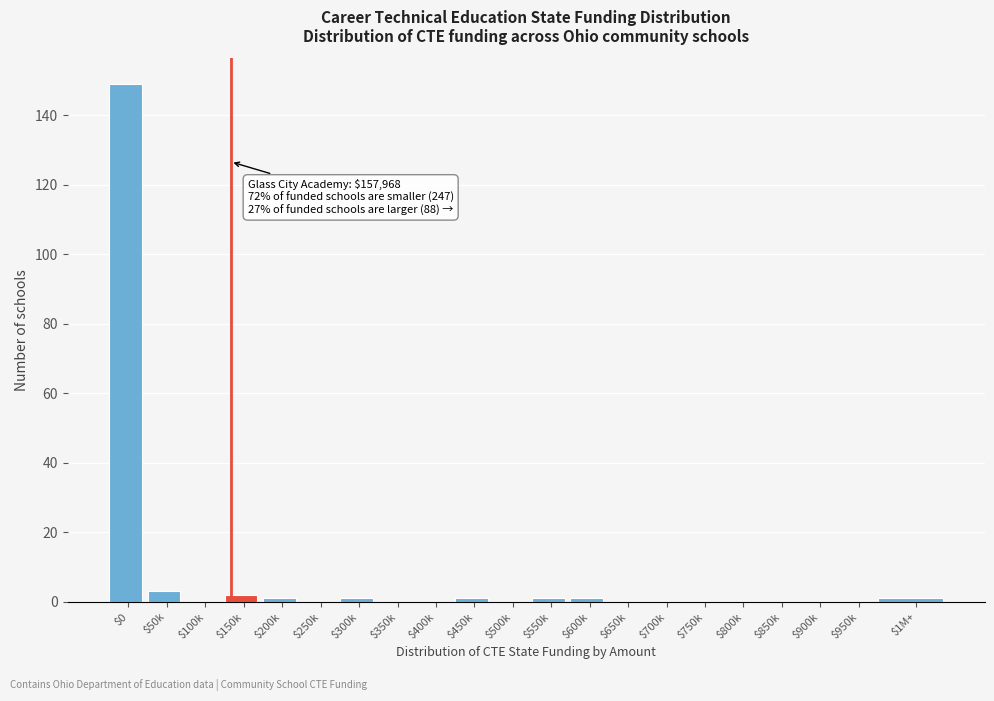

True or false: the data shows -88 at $250k.

False